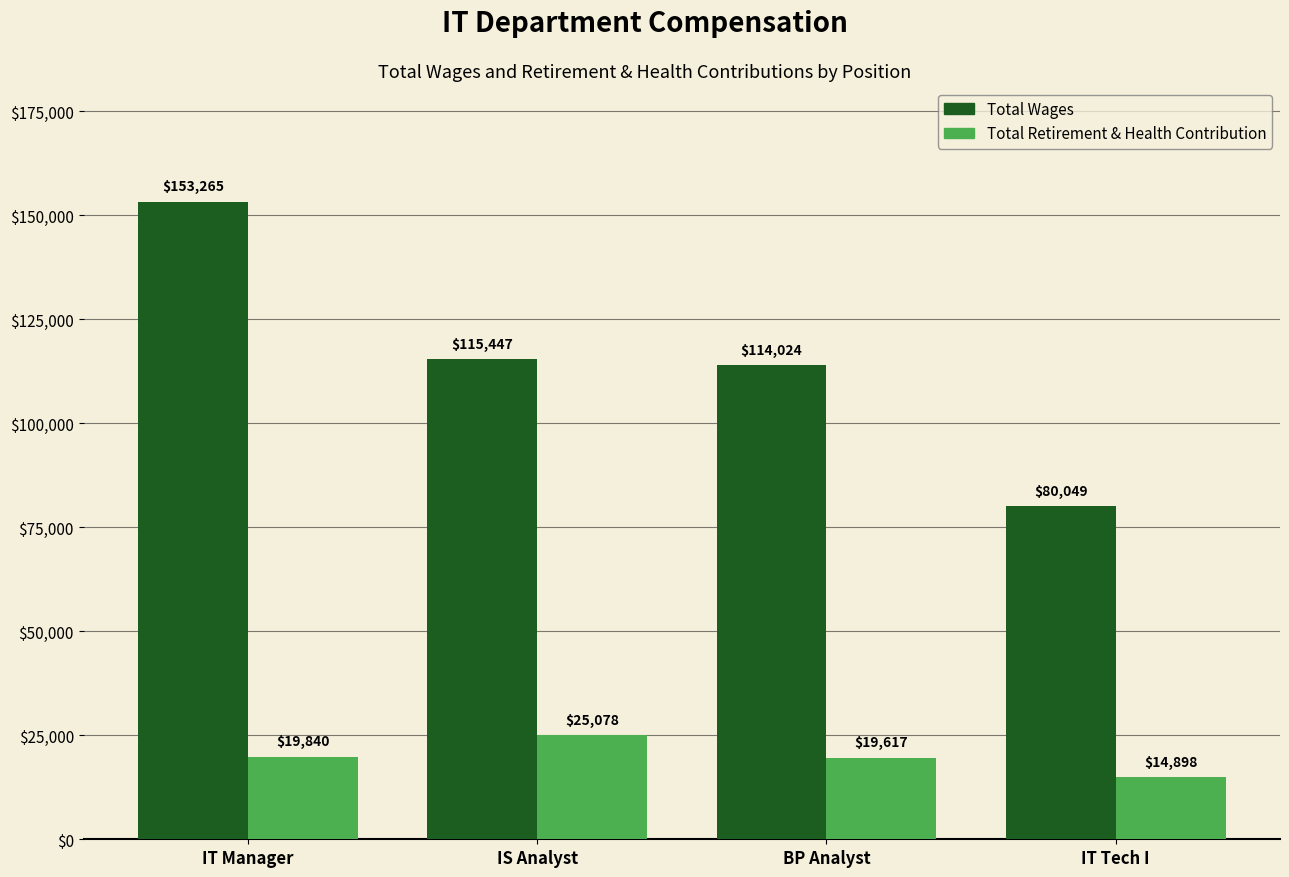

What position from the left is IT Manager?

1